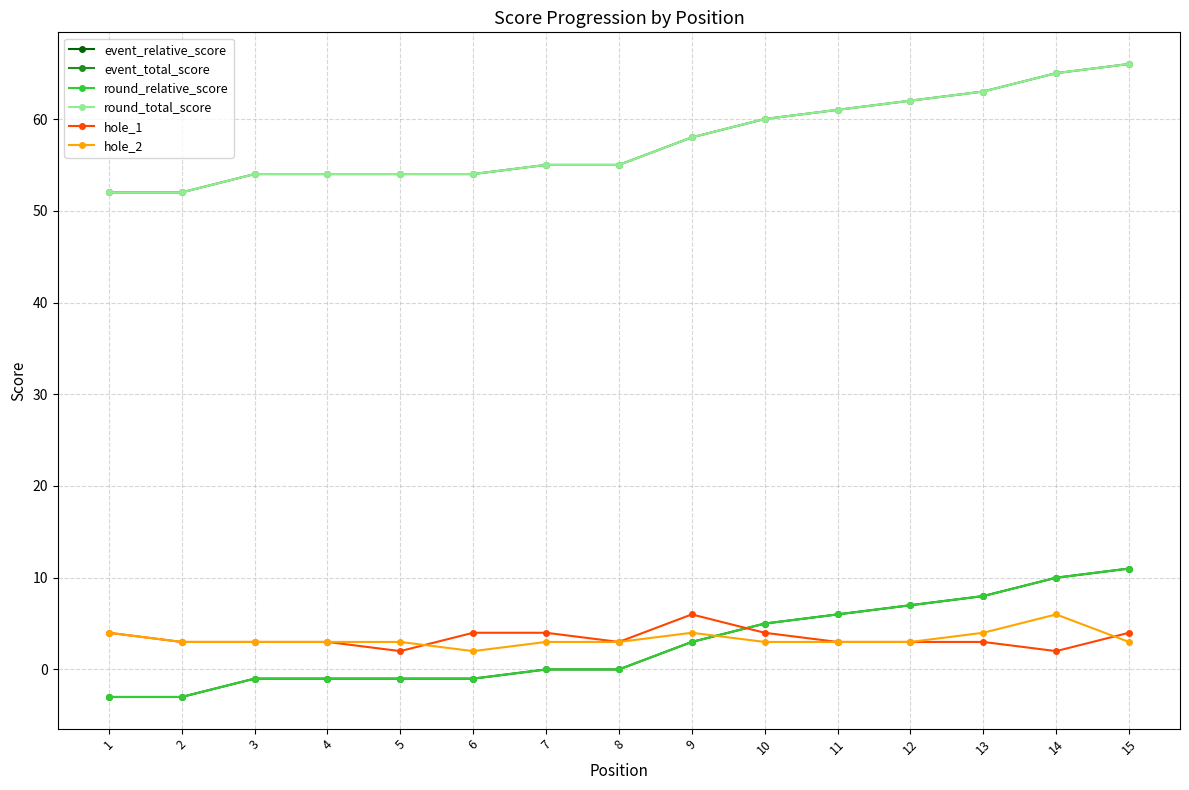

Is this an area chart (filled region under the line)?

No